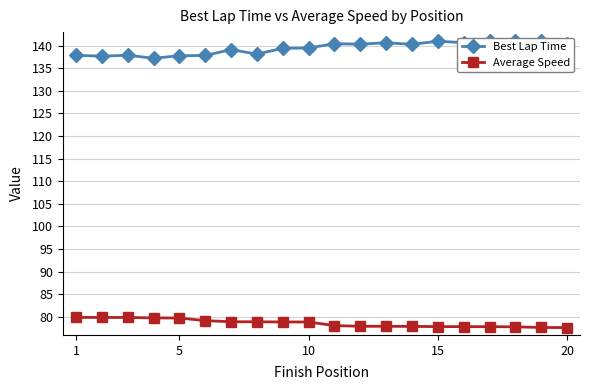

What is the lowest value of the Best Lap Time series?

137.2